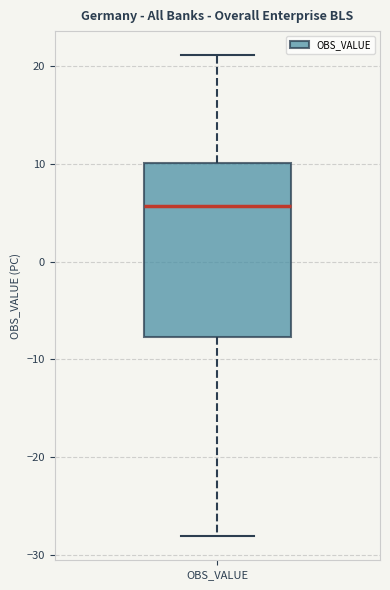

Transcribe this box plot: give where the median line is, the range the box spans, and where the two whiskers end, as read against the y-axis. The values are not printed on the chart, so give them approximately, as read against the axis.

median 6, box -8 to 10, whiskers -28 to 21